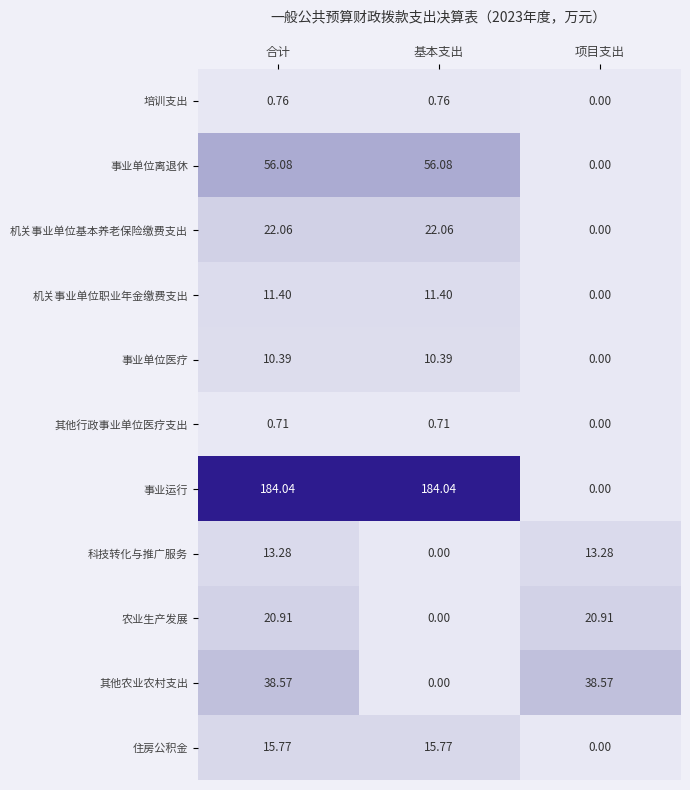

Which series has the widest spread of values?

事业运行